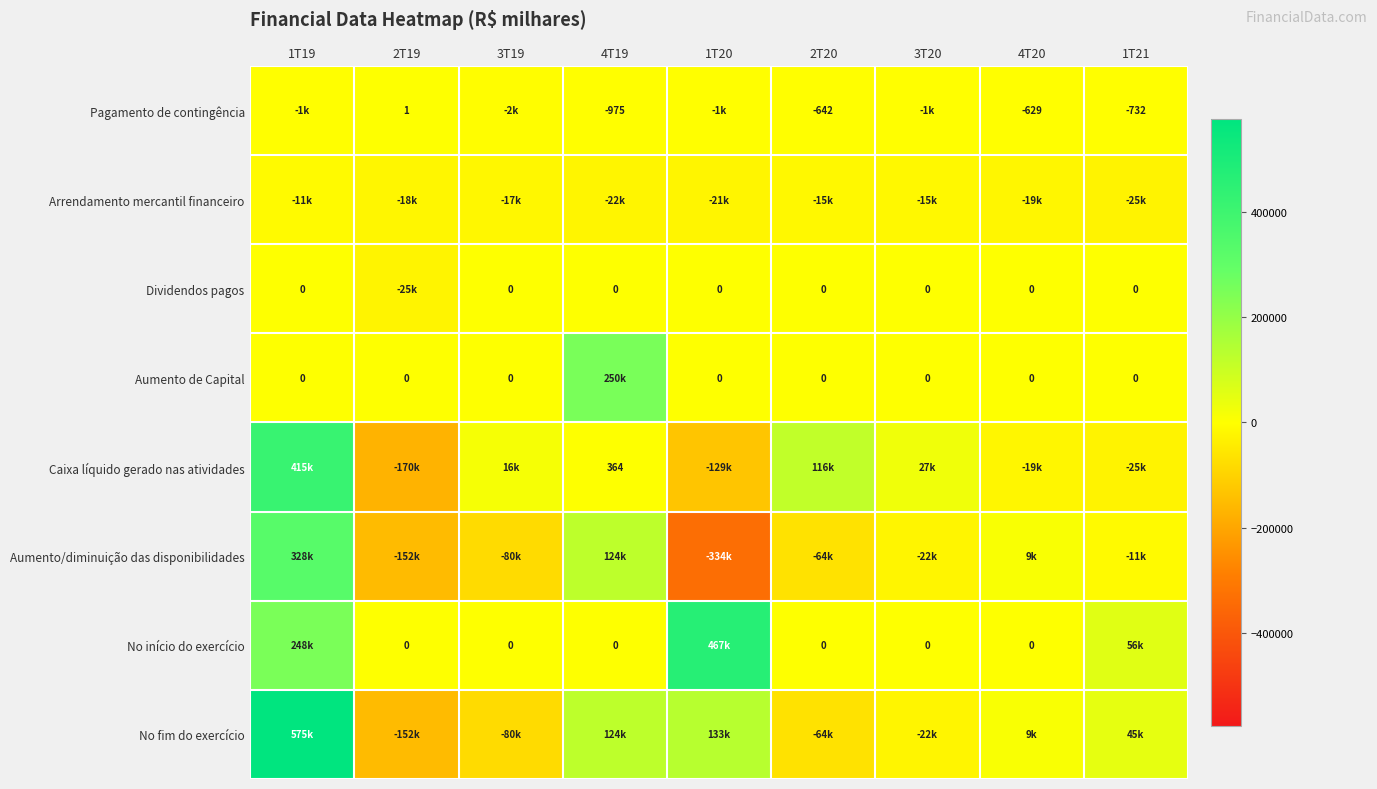

At which category is the sum across all series the highest?

1T19